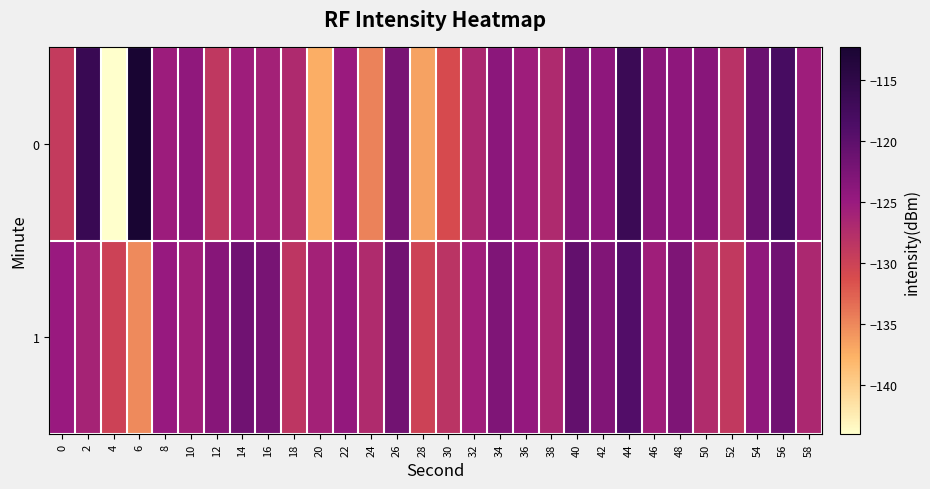

What is the greatest value displayed?

-112.3